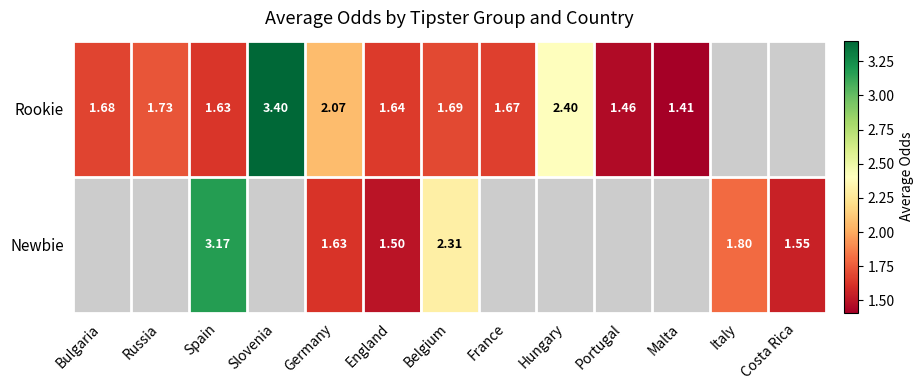

Between Portugal and Spain, which is larger?

Spain